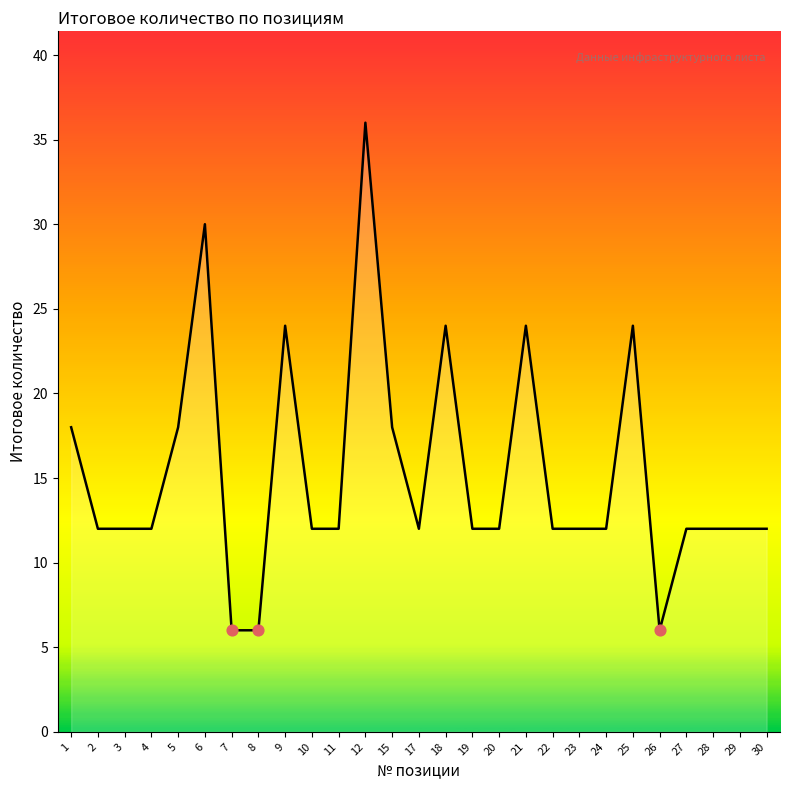

What is the ratio of the value at 8 to the value at 23?

0.5